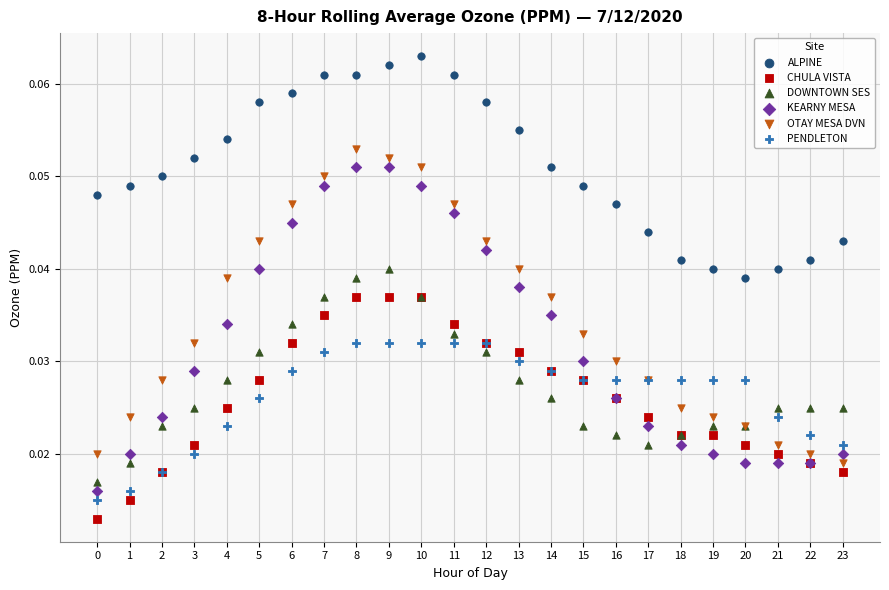

Which series has the widest spread of Y values?

KEARNY MESA